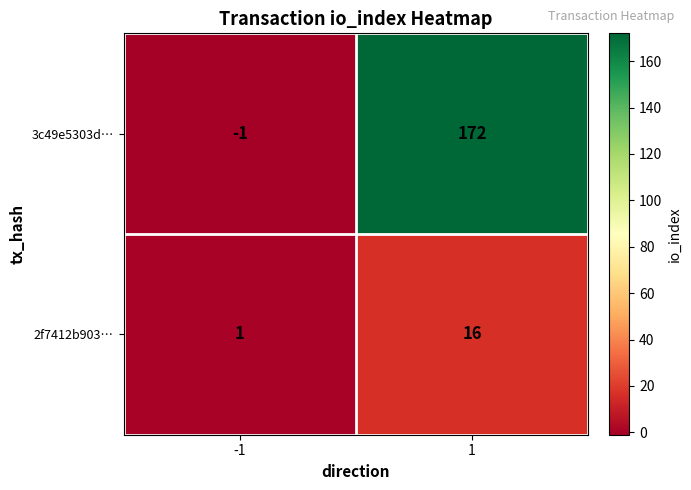

What is the spread (max minus min) of values at -1?

2